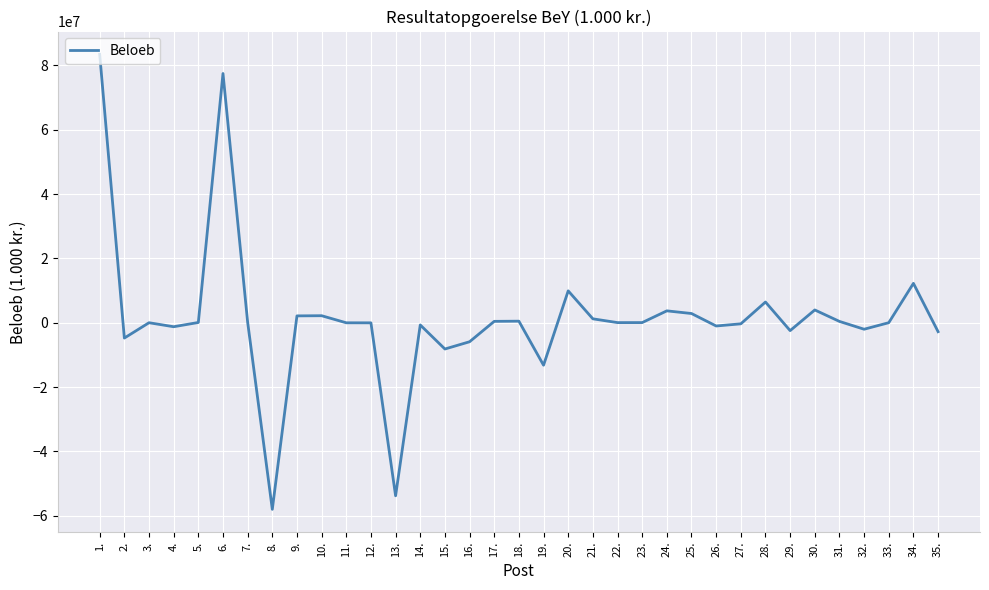

Is this an area chart (filled region under the line)?

No